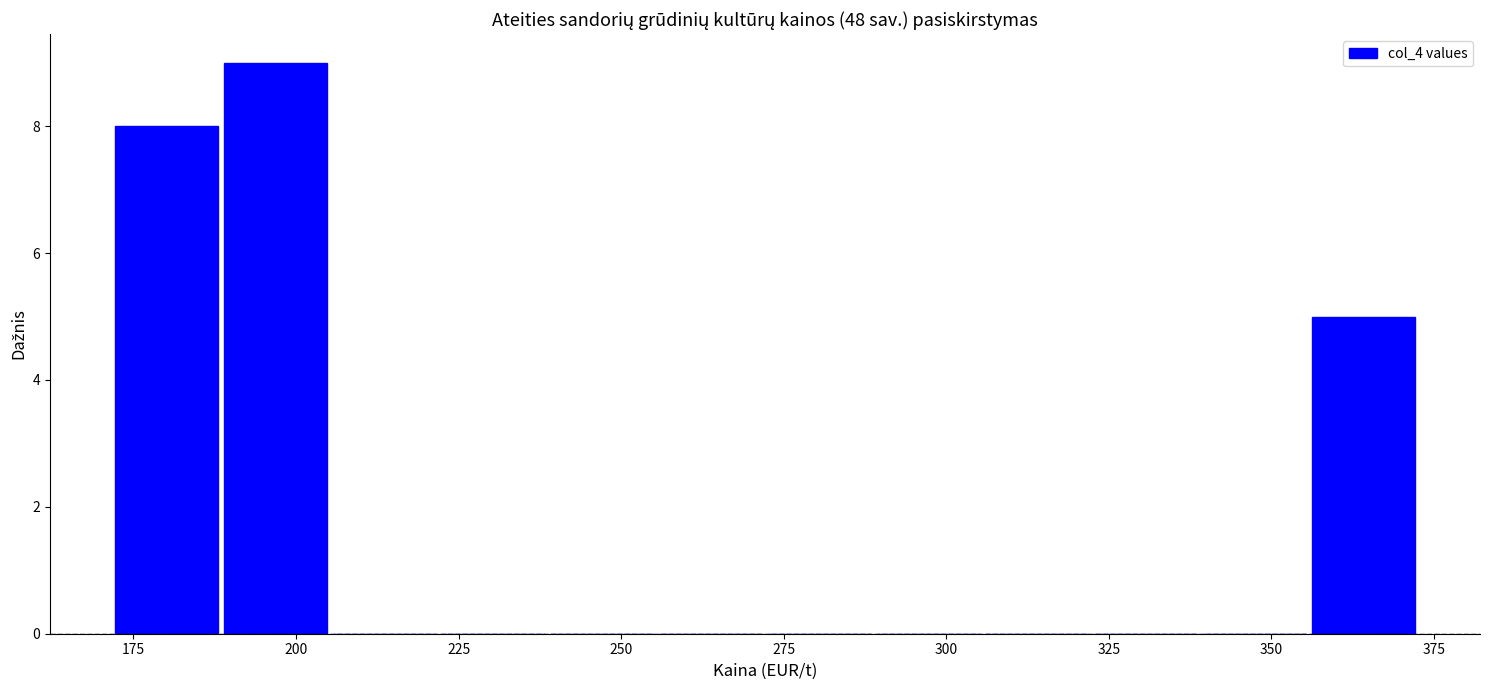

Around what value on the x-axis is the tallest bar? Give the approximate position of its centre, as read against the axis.

195